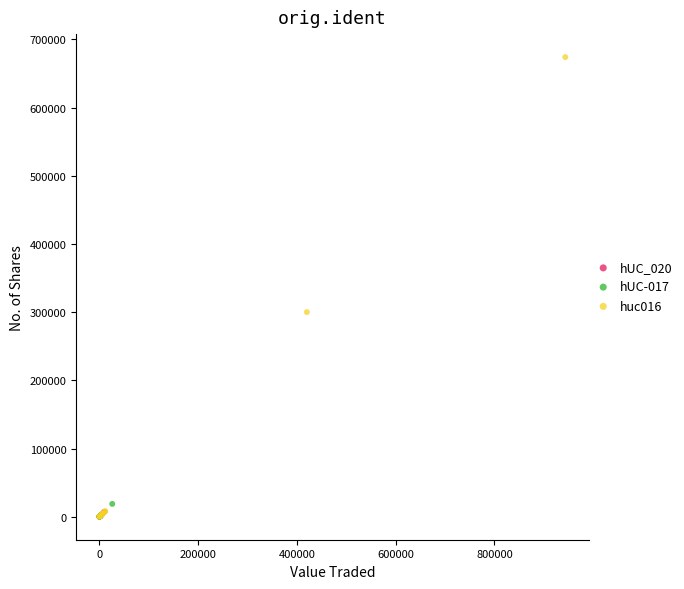

Which series has the largest Y range (max minus min)?

huc016